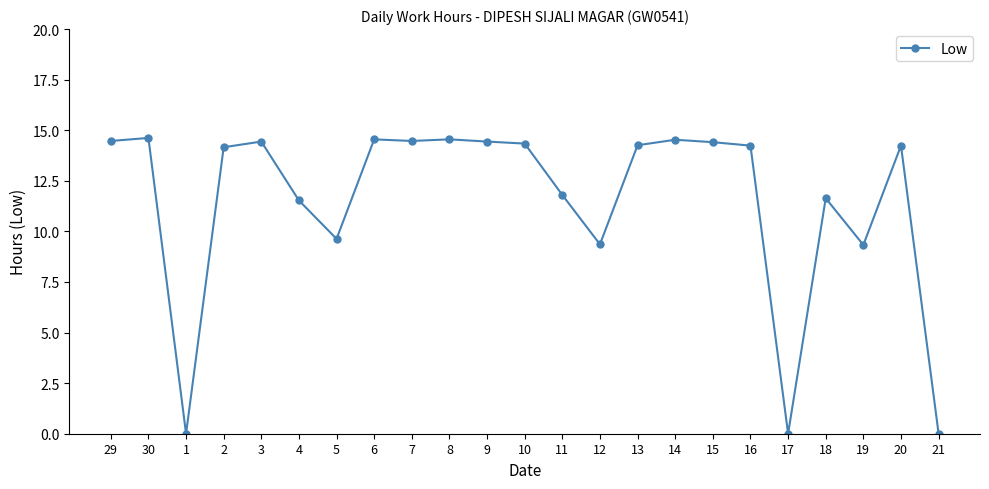

Where is the first local minimum?

1